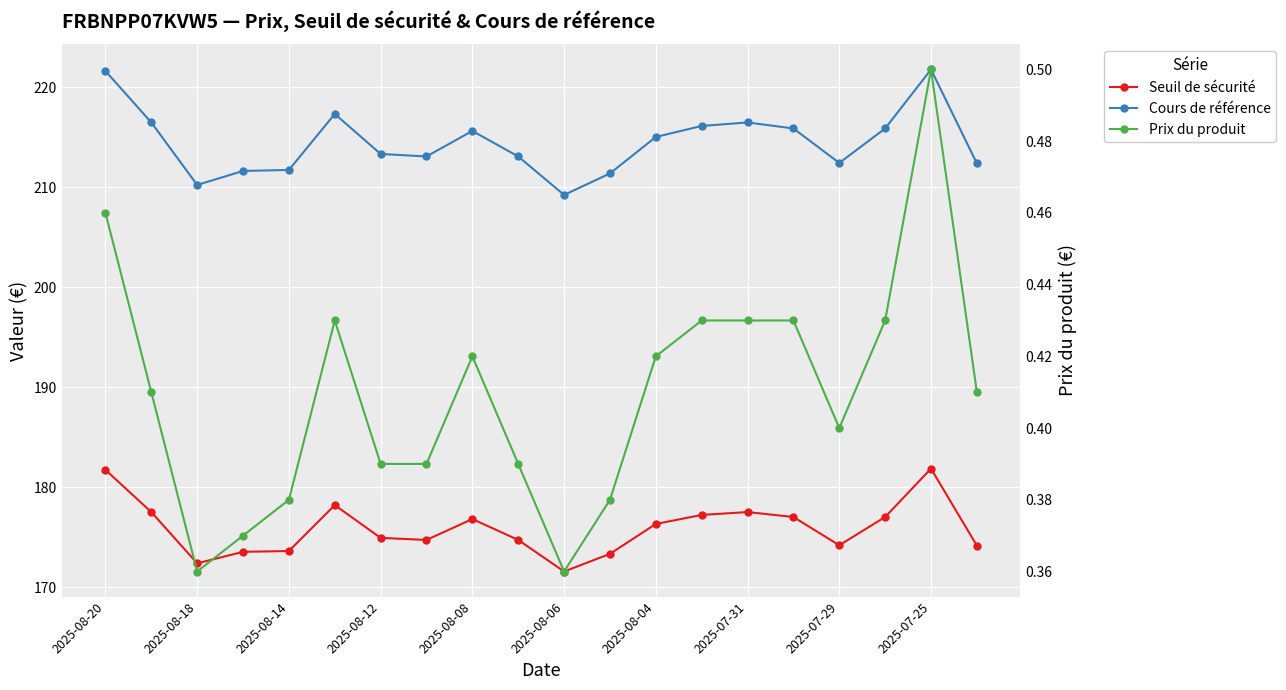

True or false: Cours de référence and Seuil de sécurité cross at least once.

False